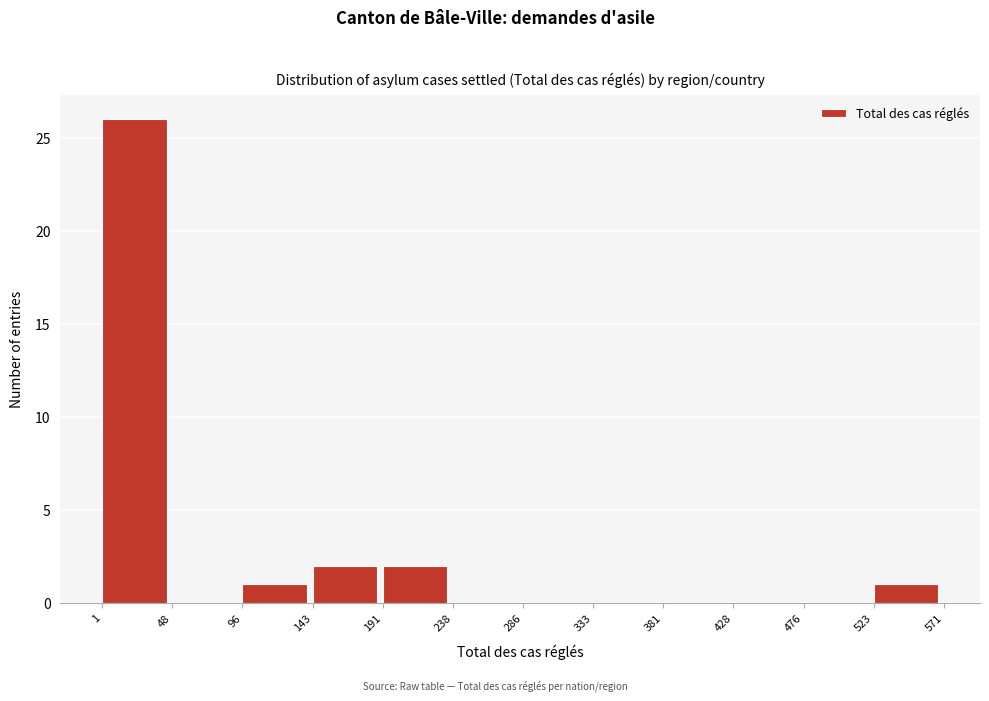

Reading left to right, list every bar in this chart as the range it spans on the x-axis followed by its height. The values are not printed on the chart, so give them approximately, as read against the axis.

1 to 48: 26
48 to 96: 0
96 to 143: 1
143 to 191: 2
191 to 238: 2
238 to 286: 0
286 to 333: 0
333 to 381: 0
381 to 428: 0
428 to 476: 0
476 to 523: 0
523 to 571: 1